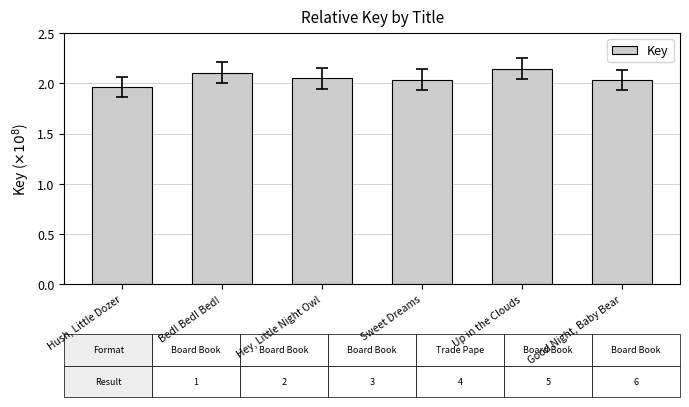

What is the ratio of the value at Bed! Bed! Bed! to the value at Up in the Clouds?

1.0